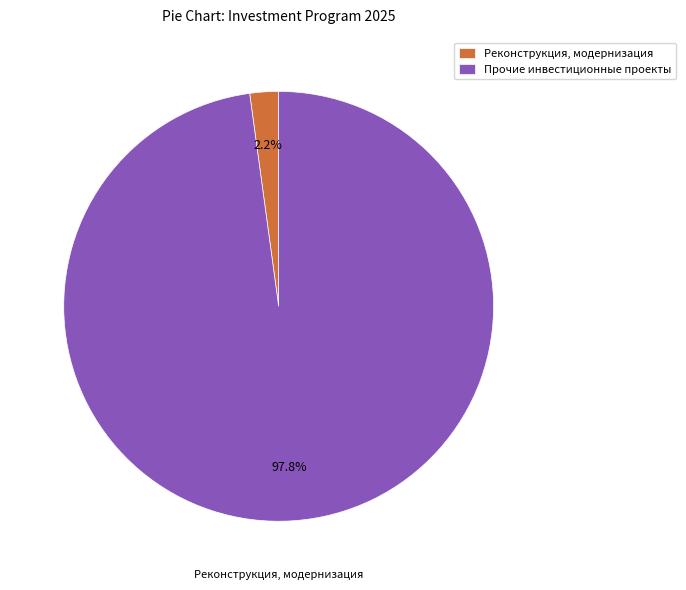

Is there a majority slice in this chart?

Yes